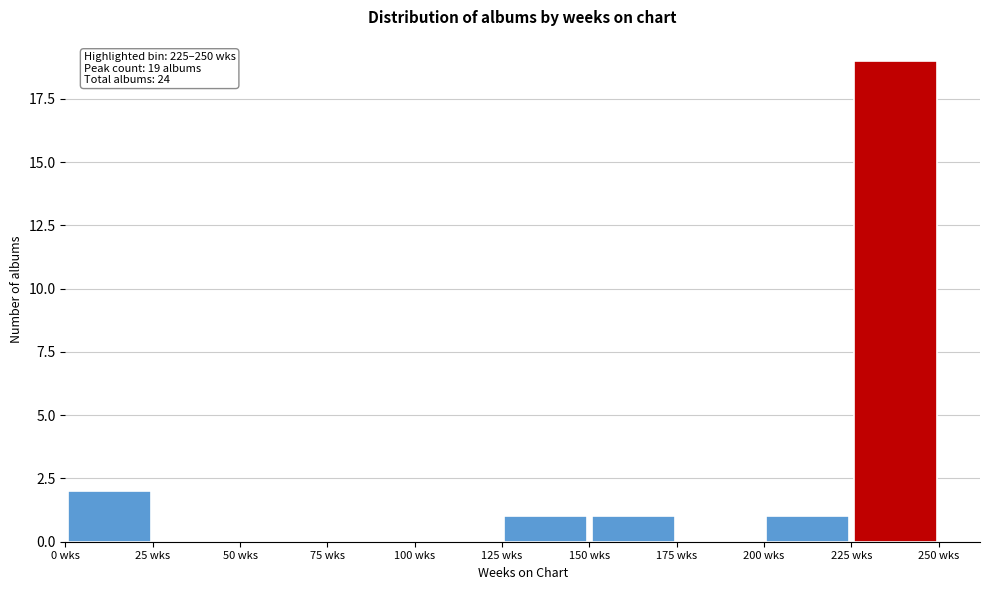

Which range on the x-axis has the tallest bar?

225 to 250